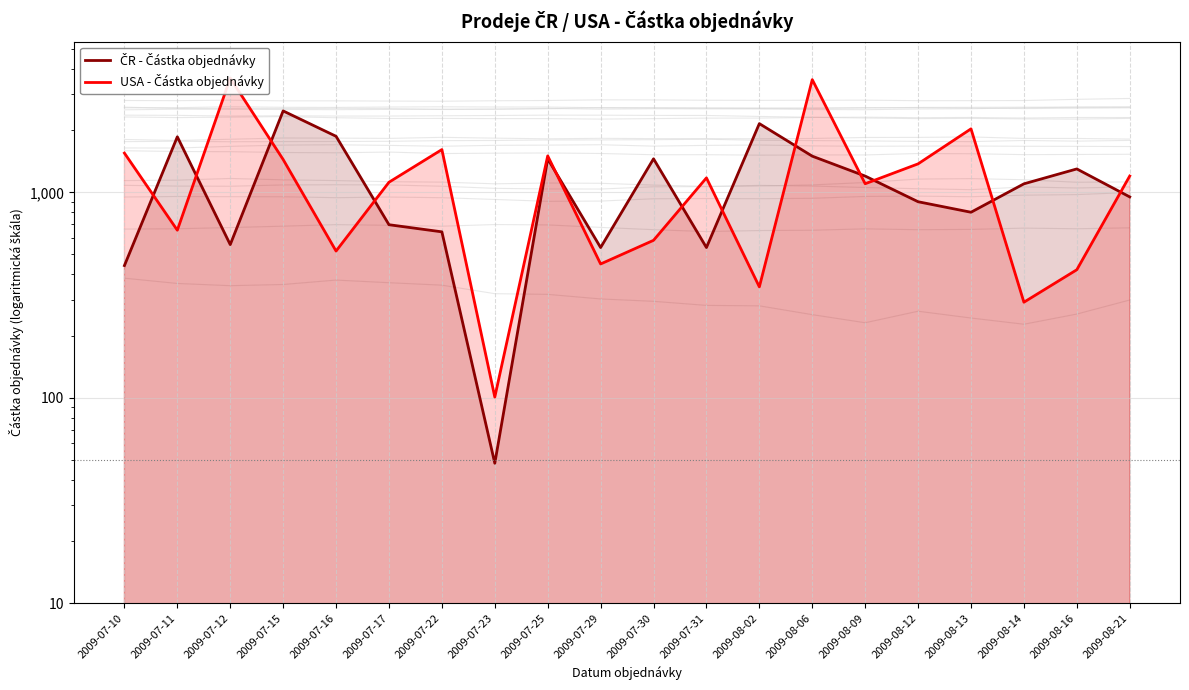

What is the approximate value of USA - Částka objednávky at 2009-08-06?

3536.6